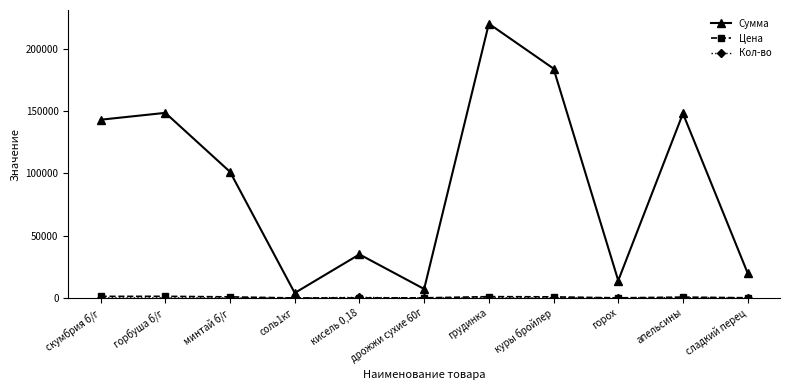

Which series has the widest spread of values?

Сумма